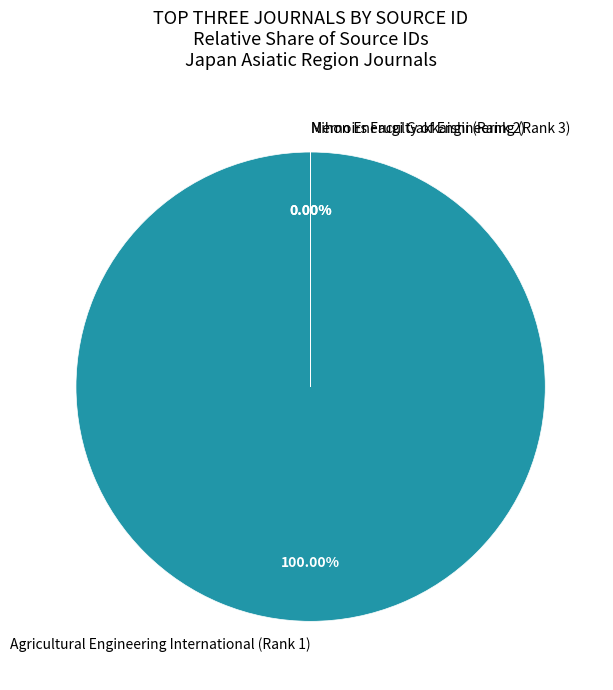

Which slice is the smallest?

Memoirs Faculty of Engineering (Rank 3)